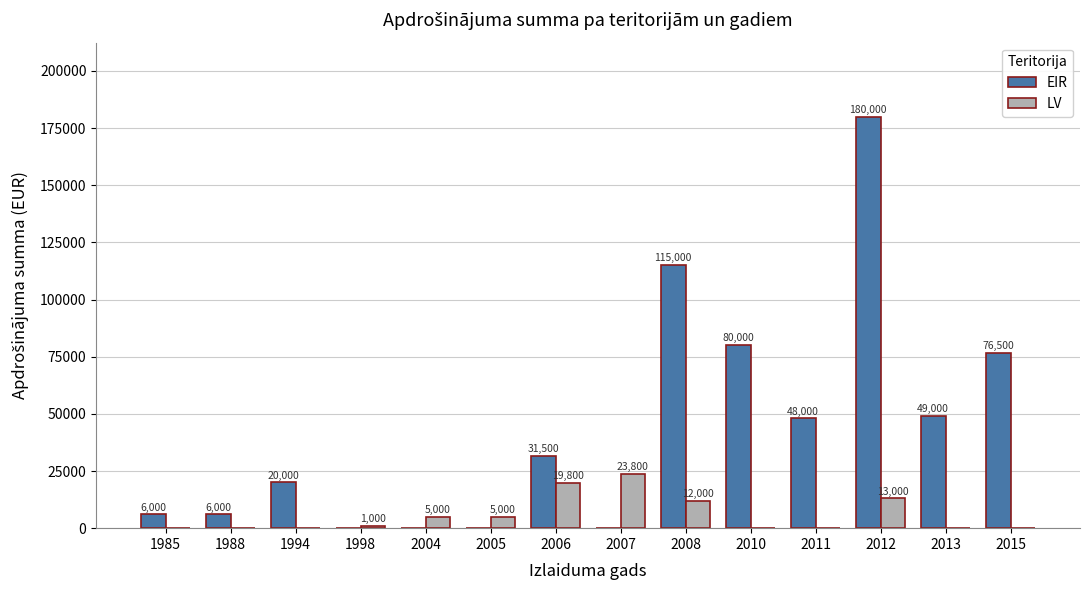

At which label is EIR closest to 90000?

2010